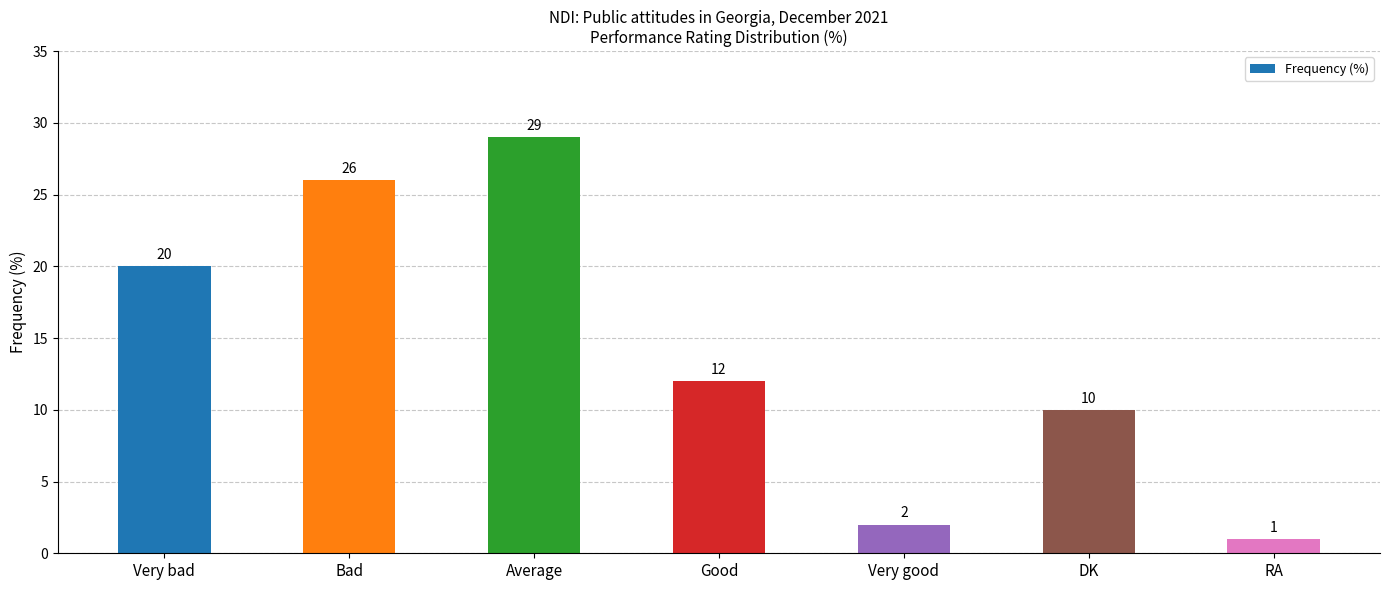

The value at Average is 11. True or false?

False